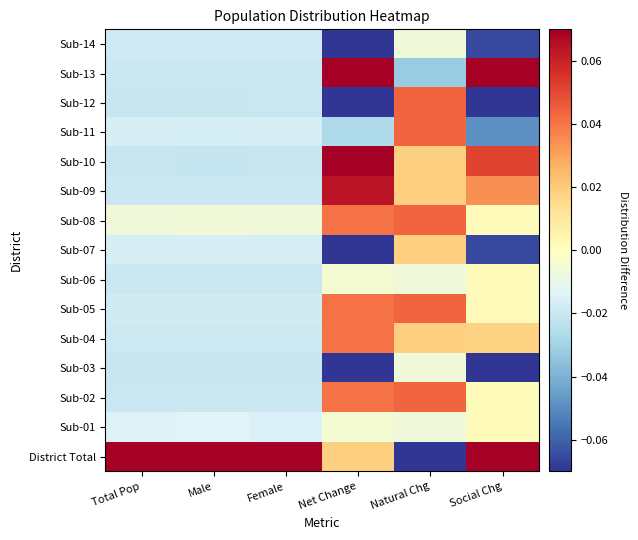

Which label corresponds to the smallest value in the chart?

Natural Chg